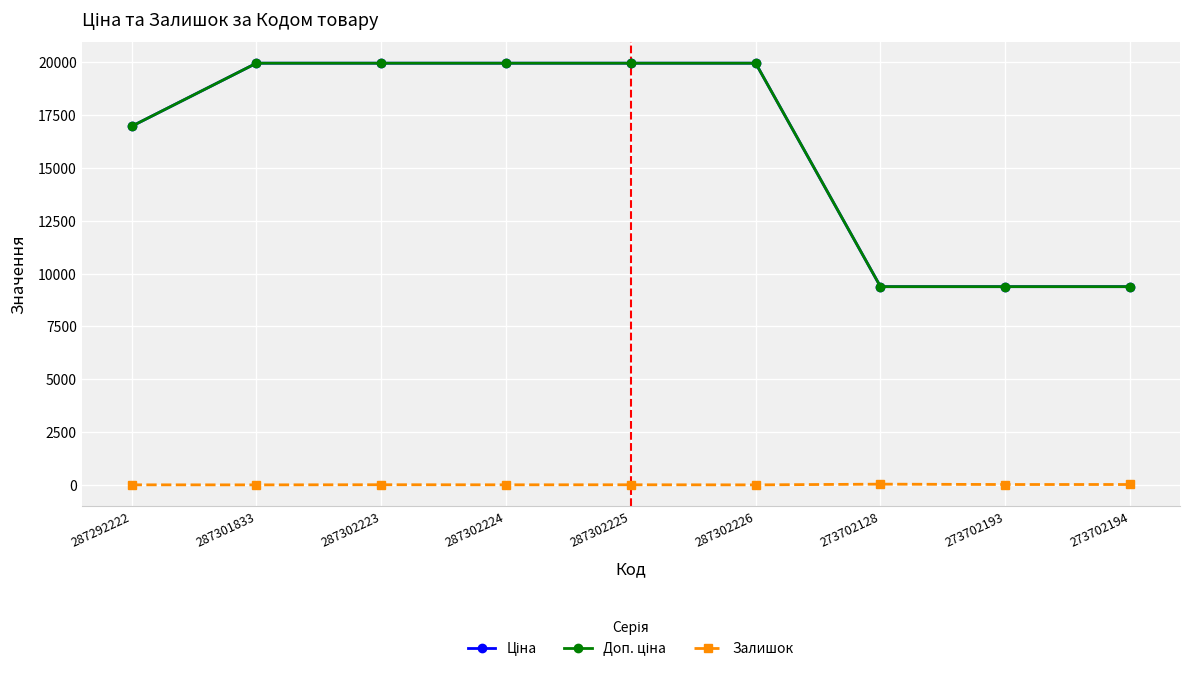

What are all the series names shown in the legend?

Ціна, Доп. ціна, Залишок